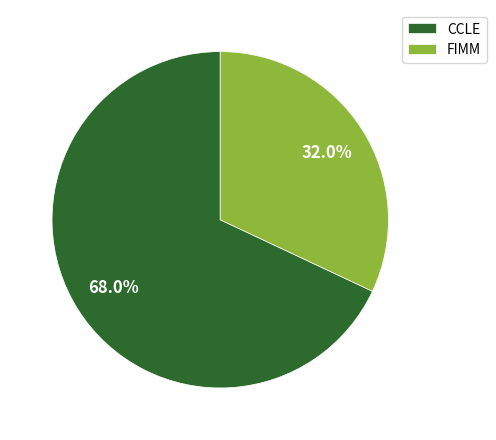

Approximately how many times larger is the value at CCLE compared to FIMM?

2.1